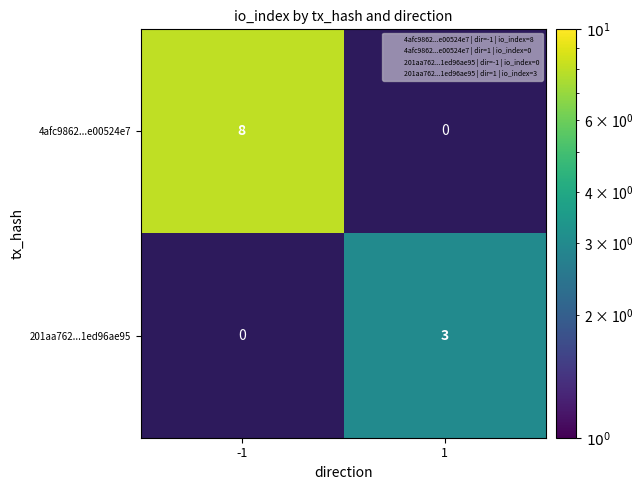

Rank the series by their average value, from highest to lowest.

4afc9862...e00524e7, 201aa762...1ed96ae95